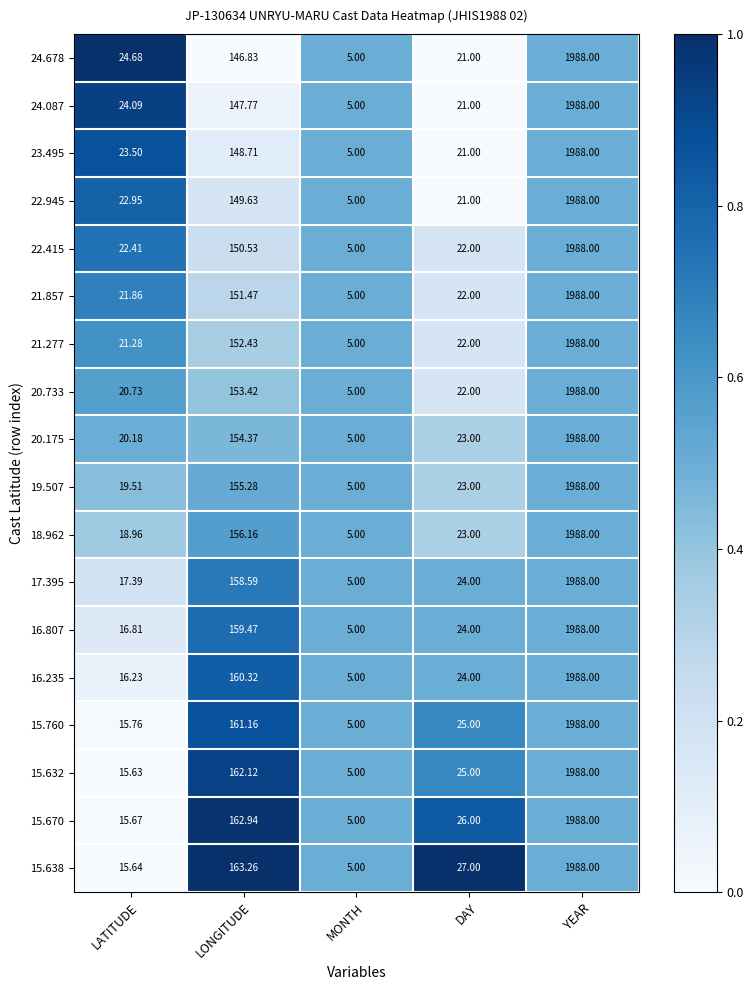

Rank the categories by 15.670 value from lowest to highest.

MONTH, LATITUDE, DAY, LONGITUDE, YEAR